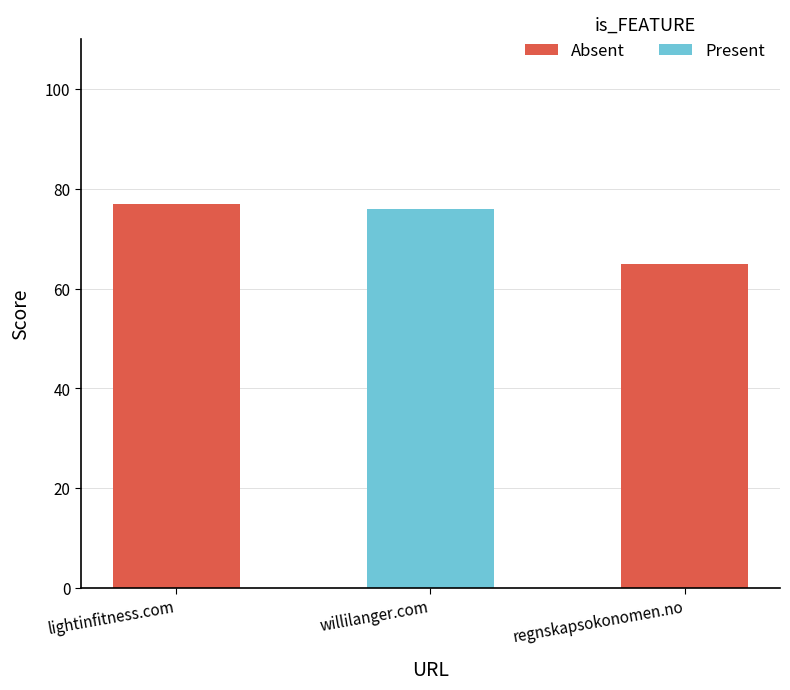

List the labels in order of value, smallest first.

regnskapsokonomen.no, willilanger.com, lightinfitness.com